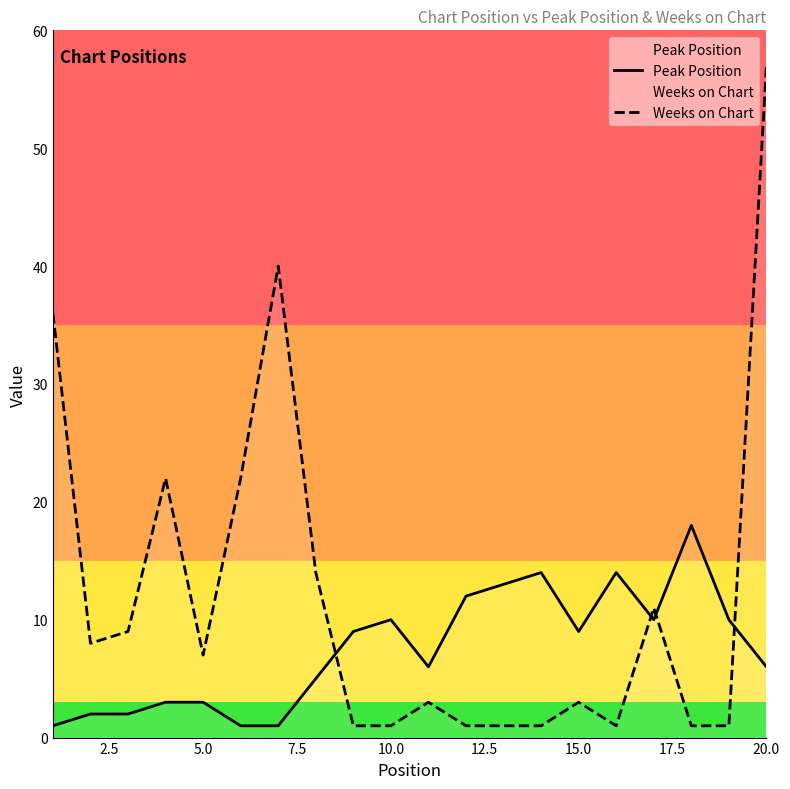

Which series ends up on top after the final intersection of Weeks on Chart and Peak Position?

Weeks on Chart